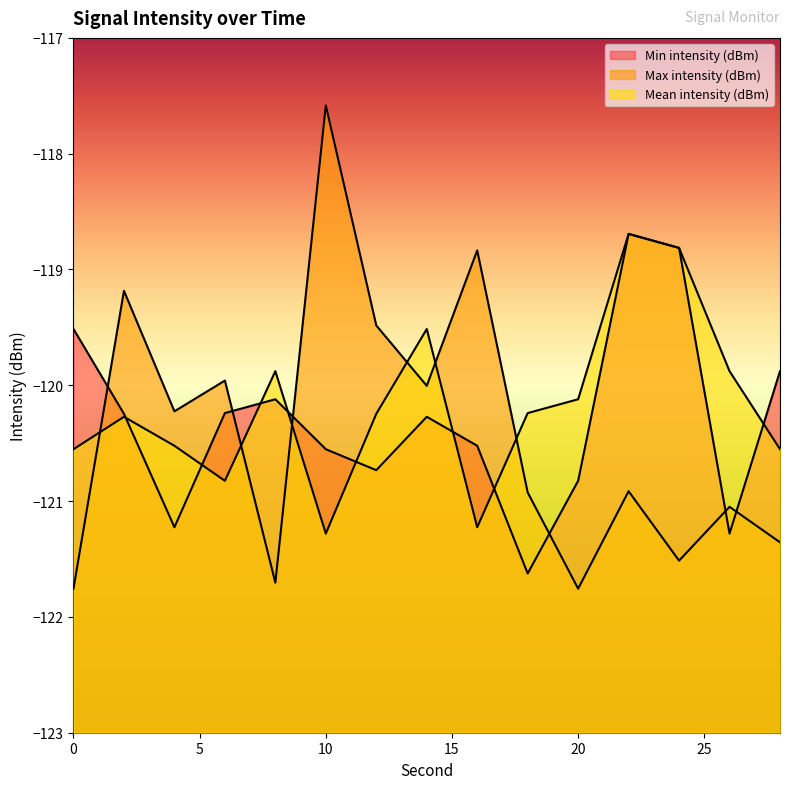

Rank the series by their maximum value, from lowest to highest.

Min intensity (dBm), Mean intensity (dBm), Max intensity (dBm)